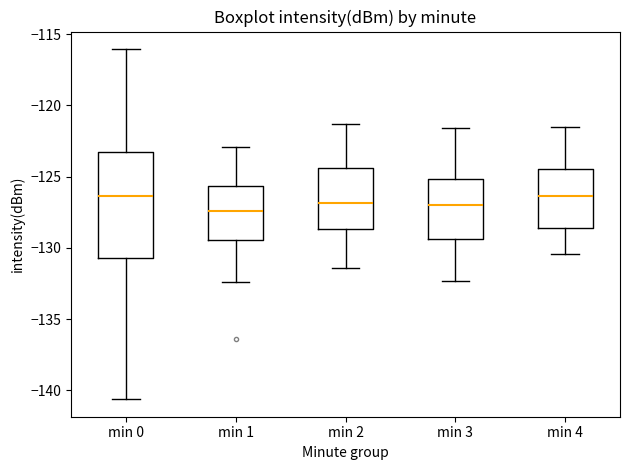

Comparing the boxes themselves (not the whiskers), which one is the tallest?

min 0